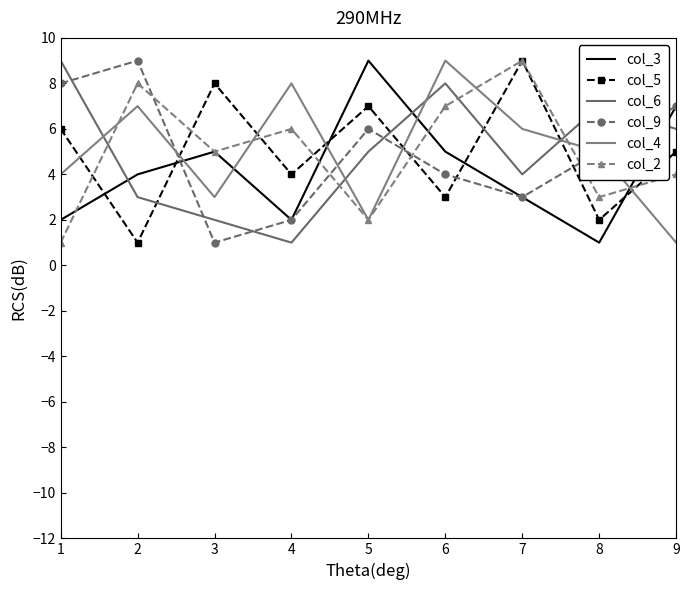

What is the minimum value shown in the chart?

1